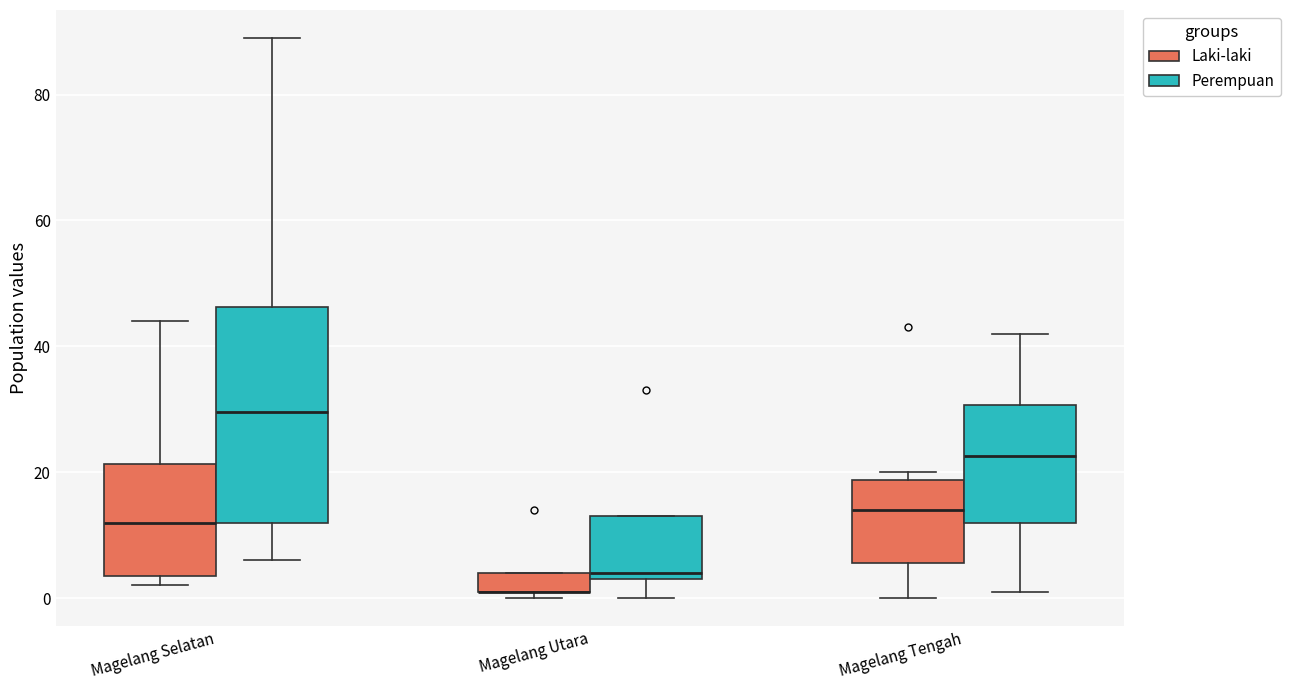

Where is the upper edge of the box for Magelang Selatan (Laki-laki) on the y-axis? The values are not printed on the chart, so give them approximately, as read against the axis.

22